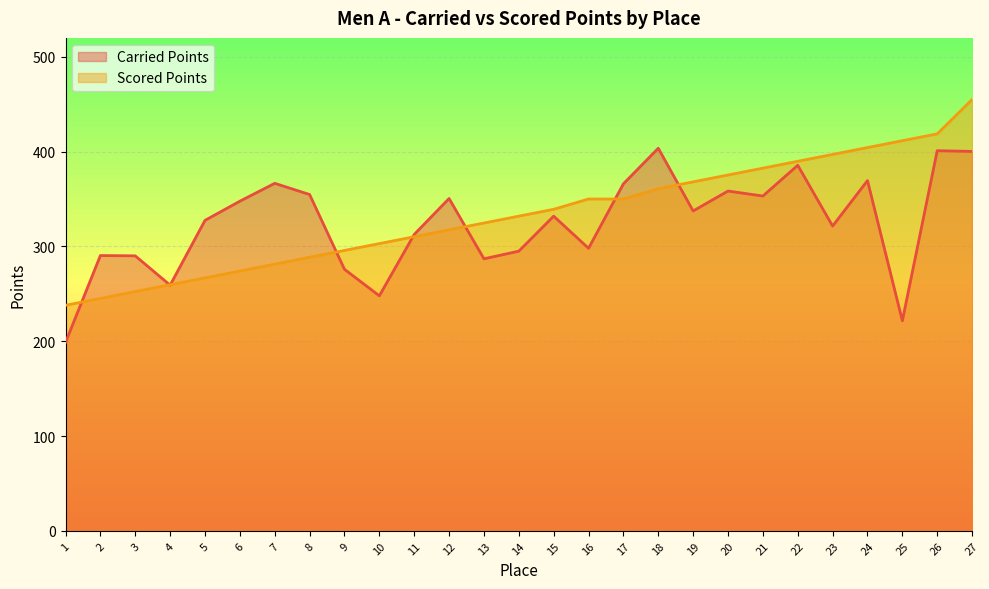

Where is Scored Points nearest to the value 346?

16